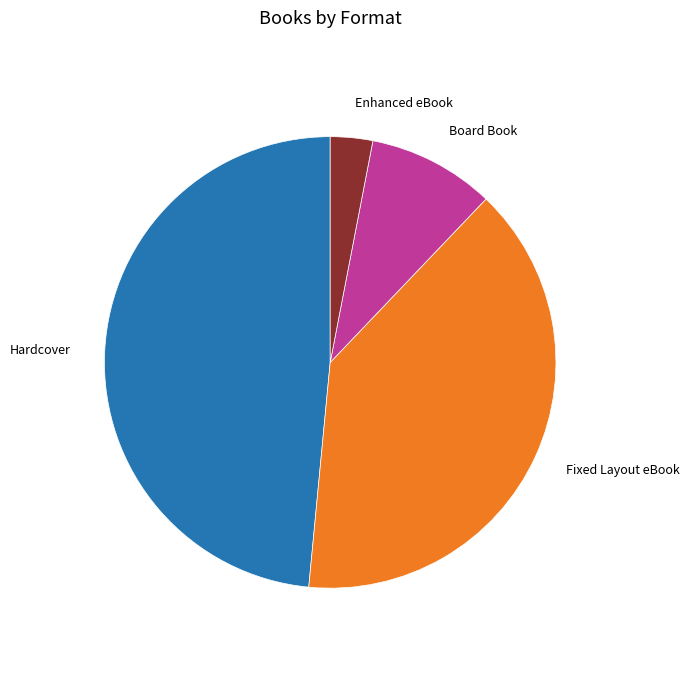

How many segments does this pie chart have?

4